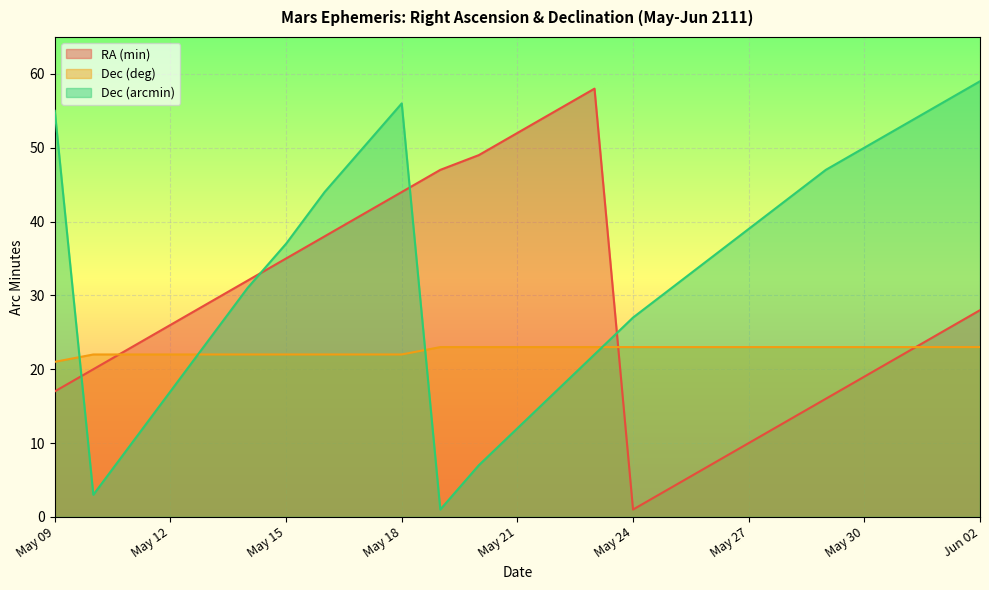

List the series in order of their overall mean, lowest first.

Dec (deg), RA (min), Dec (arcmin)